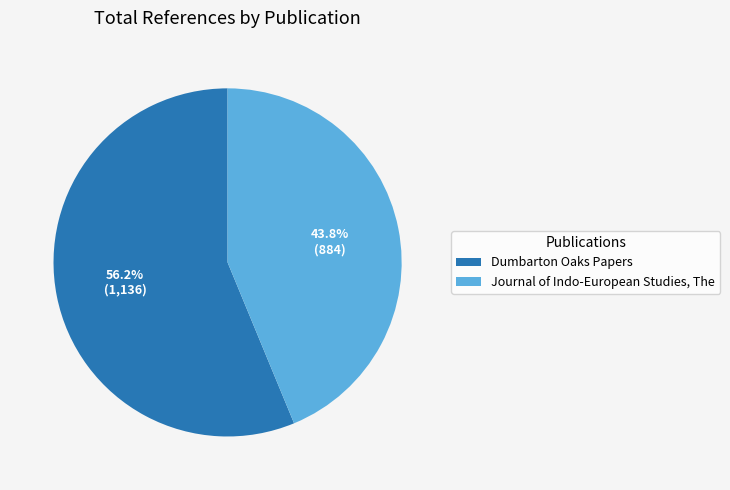

Count the number of slices in the pie.

2